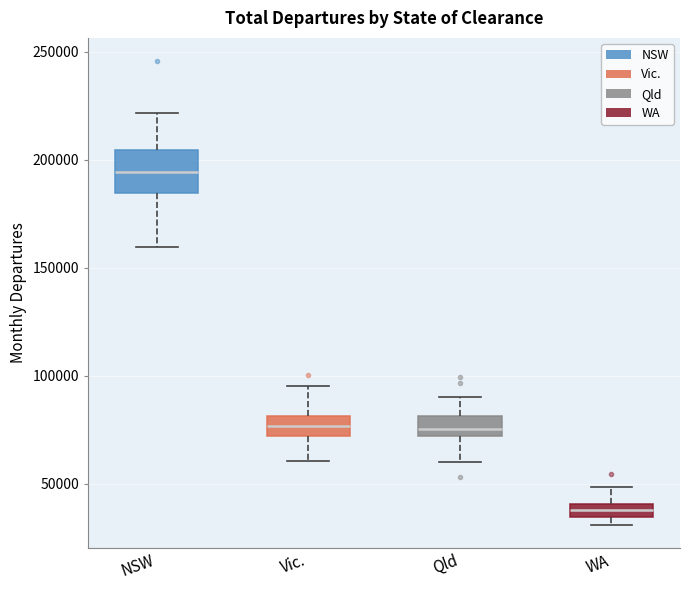

Where is the upper edge of the box for WA on the y-axis? The values are not printed on the chart, so give them approximately, as read against the axis.

40000